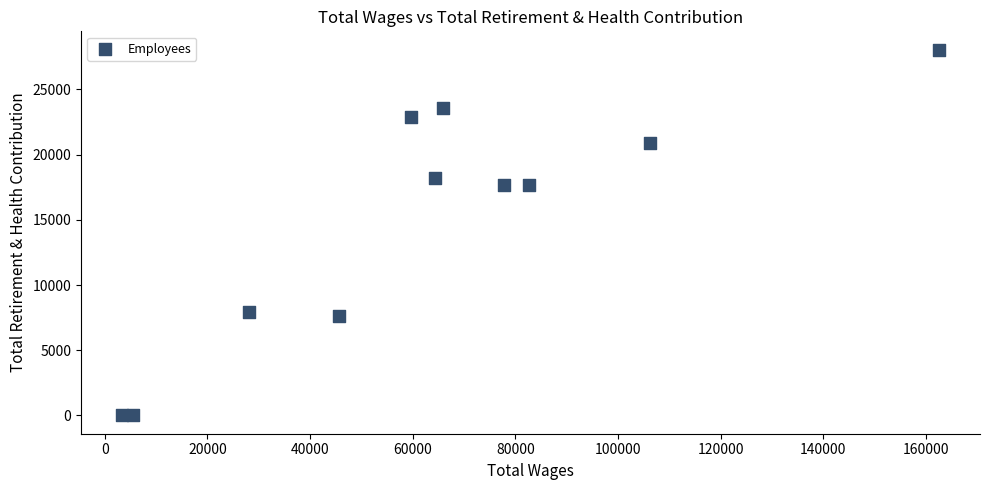

What is the range of X values (max minus min)?

159275